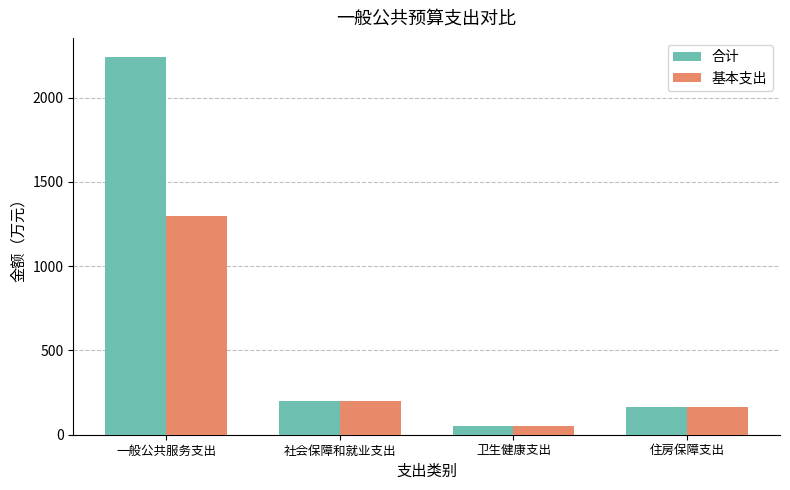

Reading right to left, list all the values displayed in this chart.

合计: 住房保障支出=165.0	卫生健康支出=51.6	社会保障和就业支出=200.6	一般公共服务支出=2242.8
基本支出: 住房保障支出=165.0	卫生健康支出=51.6	社会保障和就业支出=200.6	一般公共服务支出=1296.4